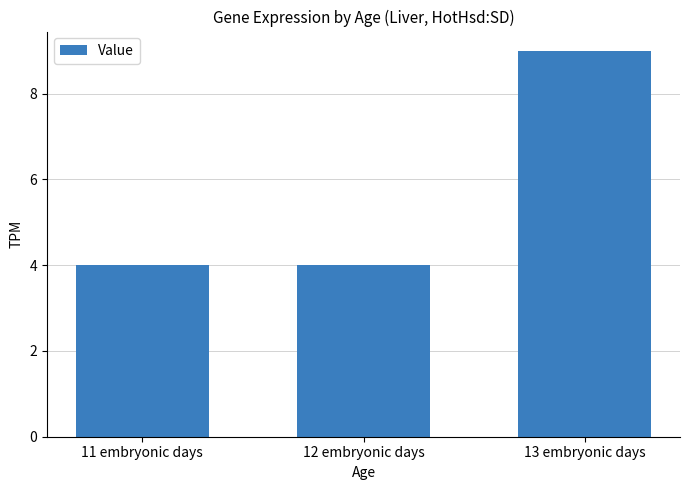

What is the label of the 3rd bar from the right?

11 embryonic days